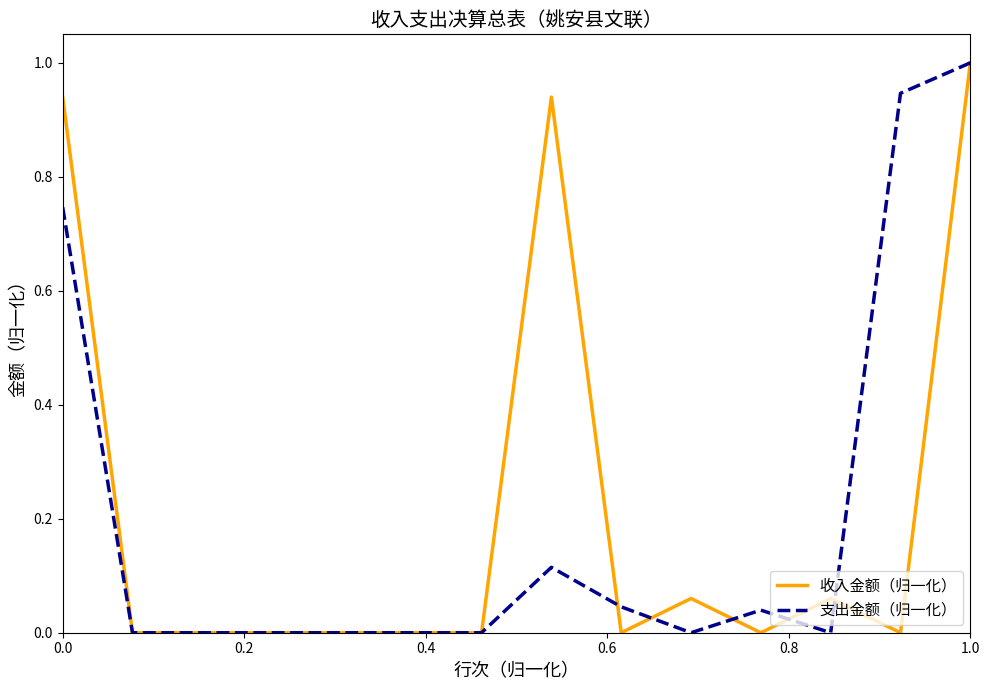

What is the maximum value shown in the chart?

1.0